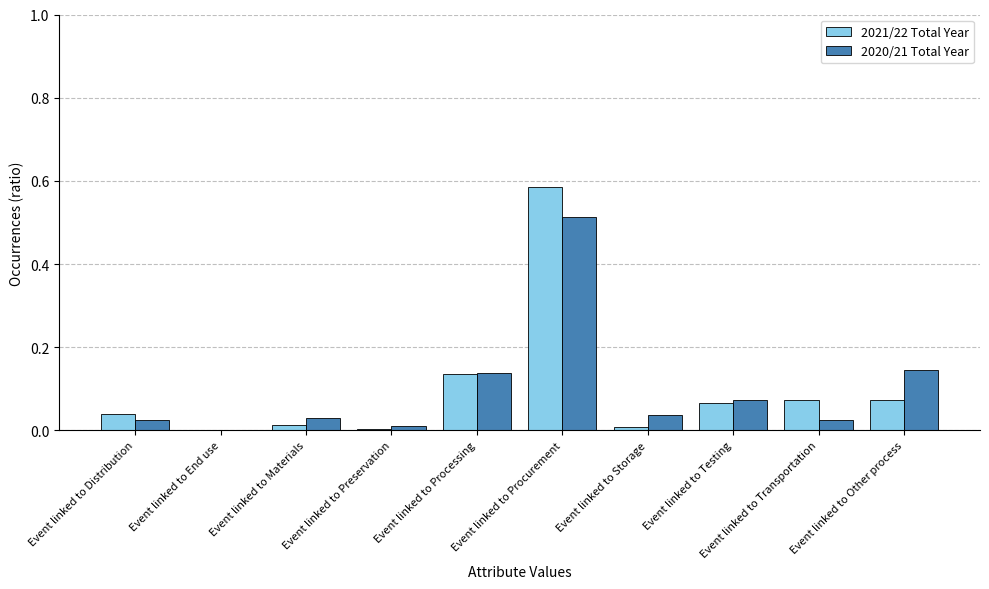

At which label is 2020/21 Total Year closest to 0?

Event linked to End use